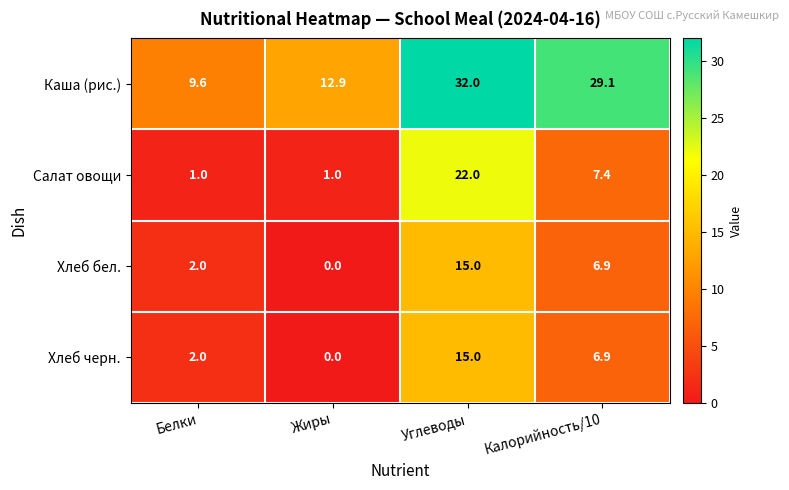

Which series has the largest total across all categories?

Каша (рис.)